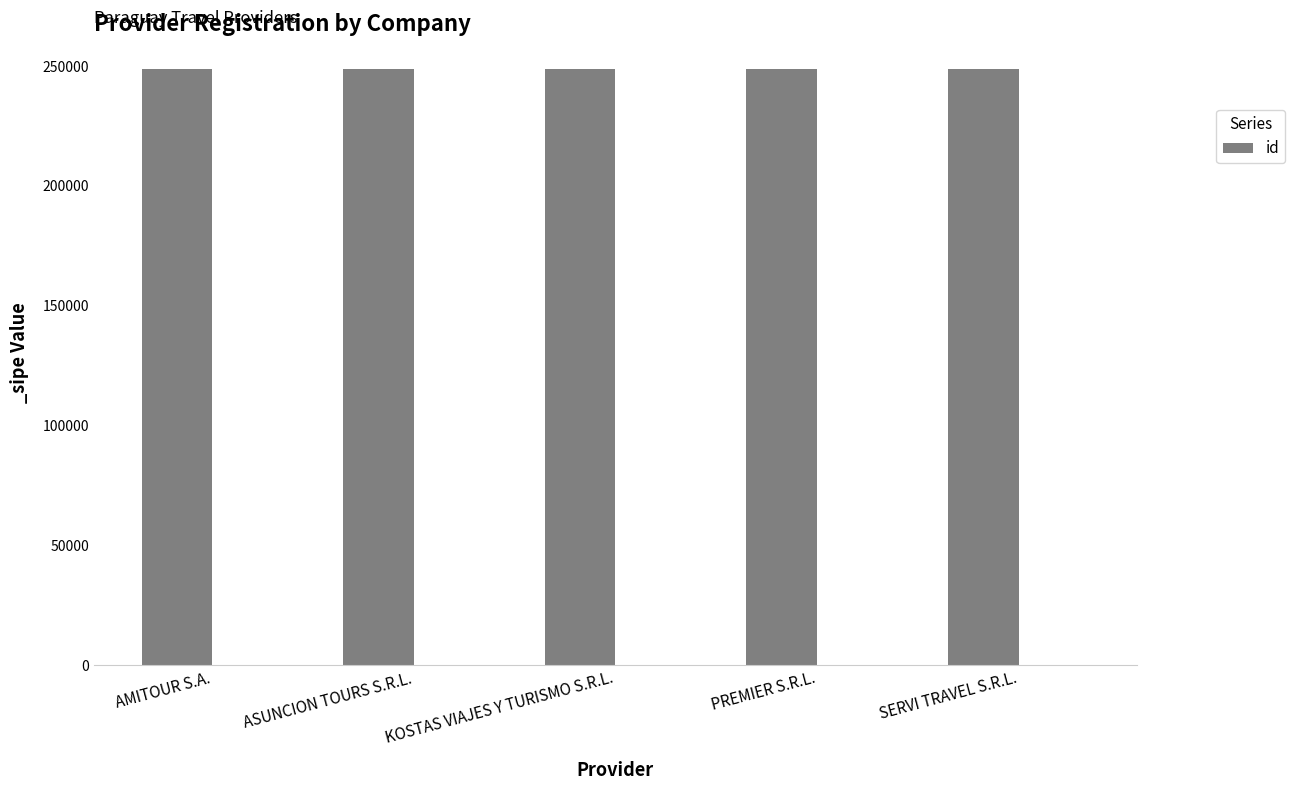

Between SERVI TRAVEL S.R.L. and PREMIER S.R.L., which is larger?

PREMIER S.R.L.